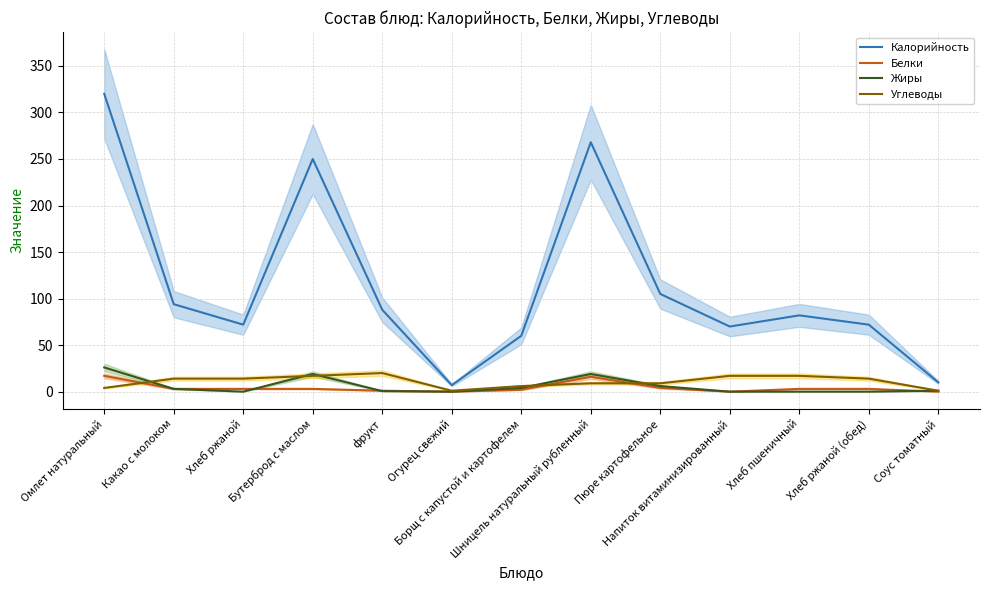

Is it true that Калорийность equals 49.8 at Хлеб пшеничный?

False